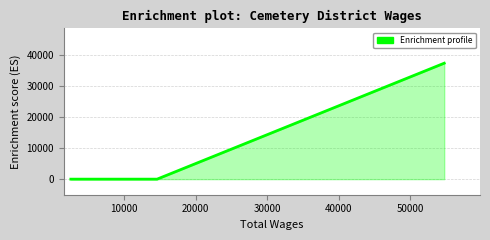

What is the maximum value shown in the chart?

37237